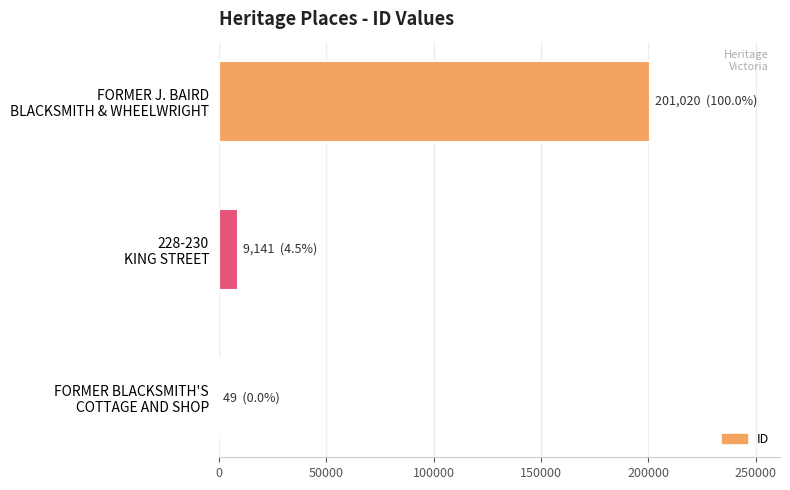

What is the maximum value shown in the chart?

201020